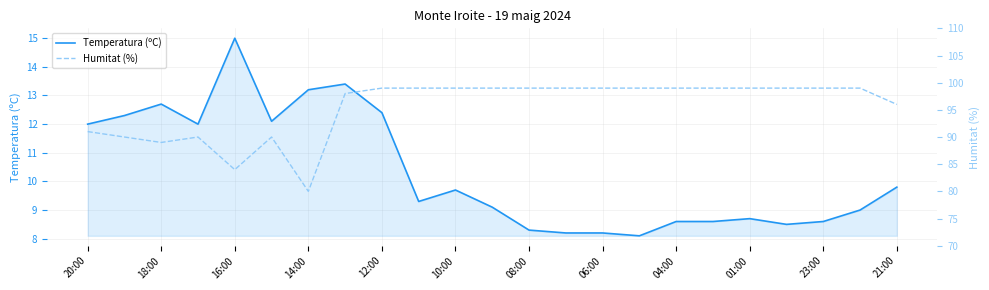

What is the lowest value of the Temperatura (ºC) series?

8.1